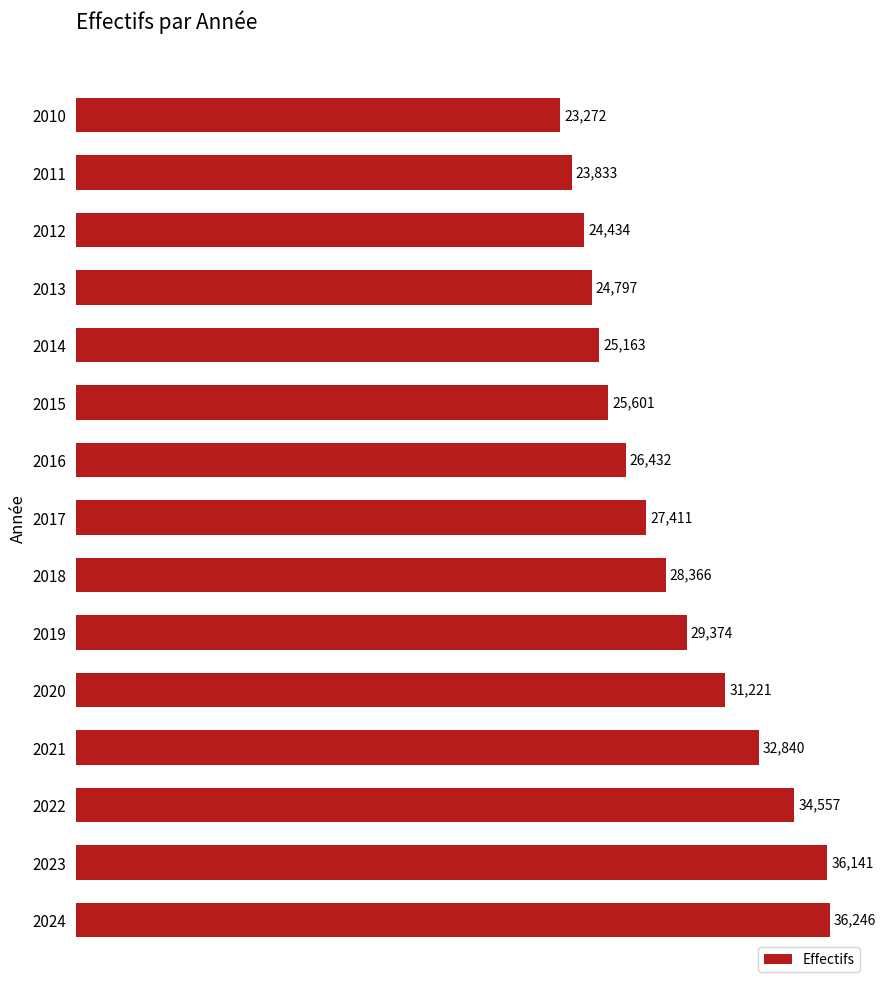

Reading bottom to top, list all the values displayed in this chart.

36246	36141	34557	32840	31221	29374	28366	27411	26432	25601	25163	24797	24434	23833	23272